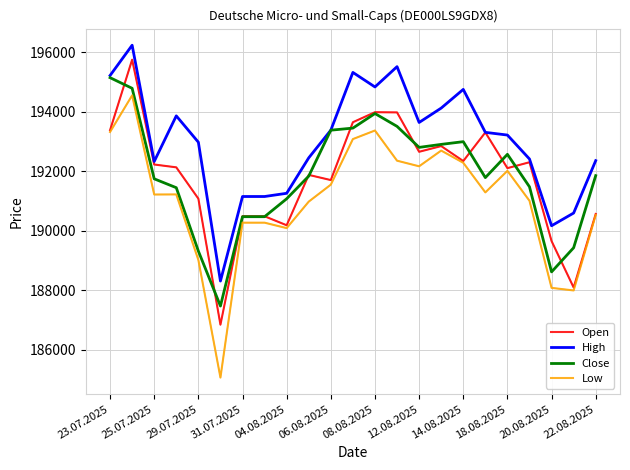

What is the greatest value displayed?

196230